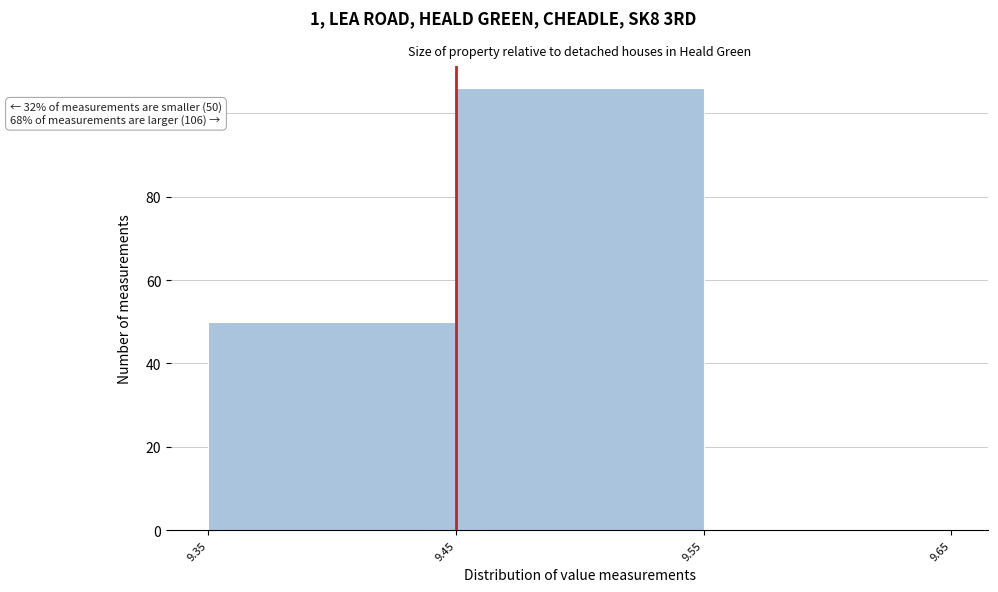

Which range on the x-axis has the tallest bar?

9.45 to 9.55